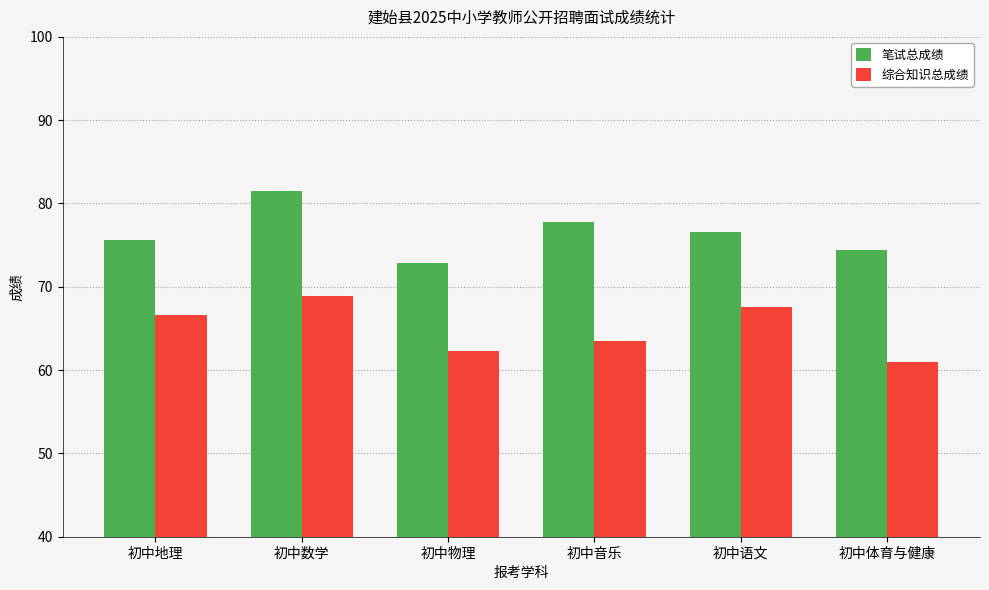

True or false: 综合知识总成绩 has a value of 35.6 at 初中地理.

False